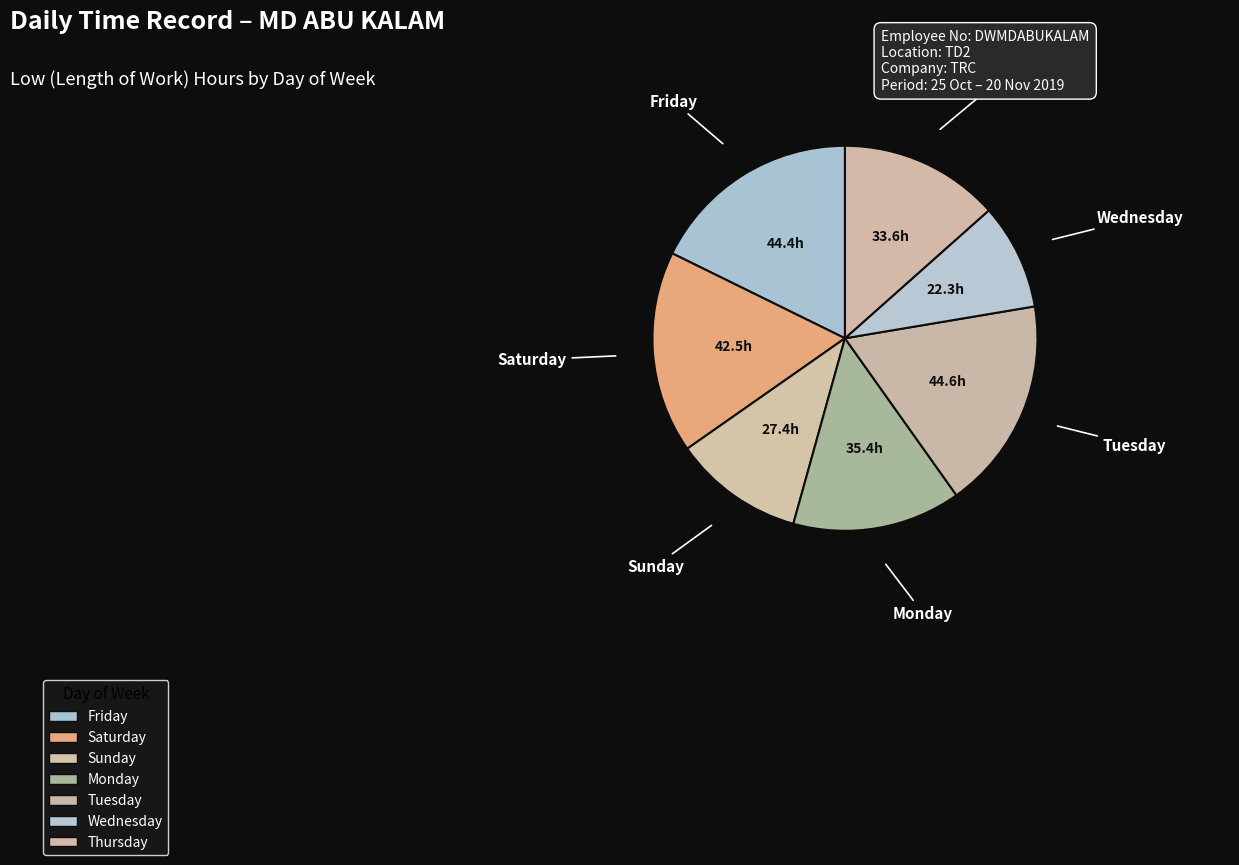

How many segments does this pie chart have?

7